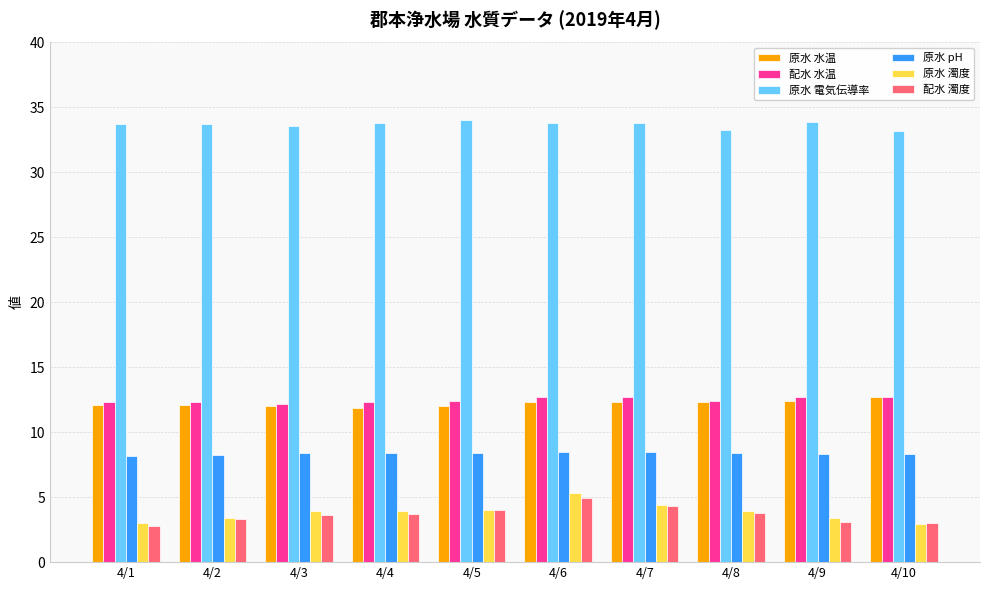

How many series are shown in this chart?

6